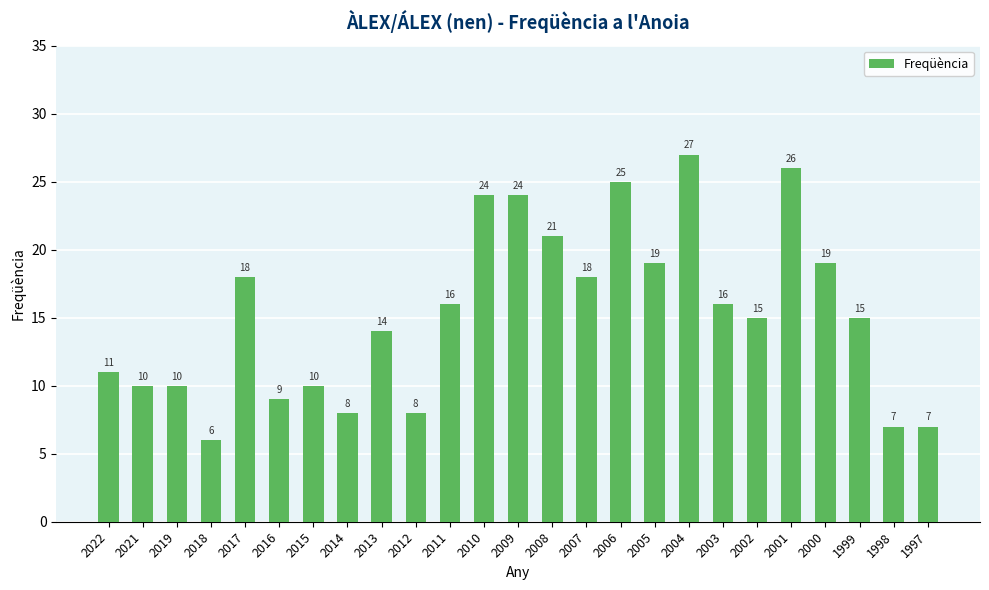

Is it true that the value at 1998 is 7?

True